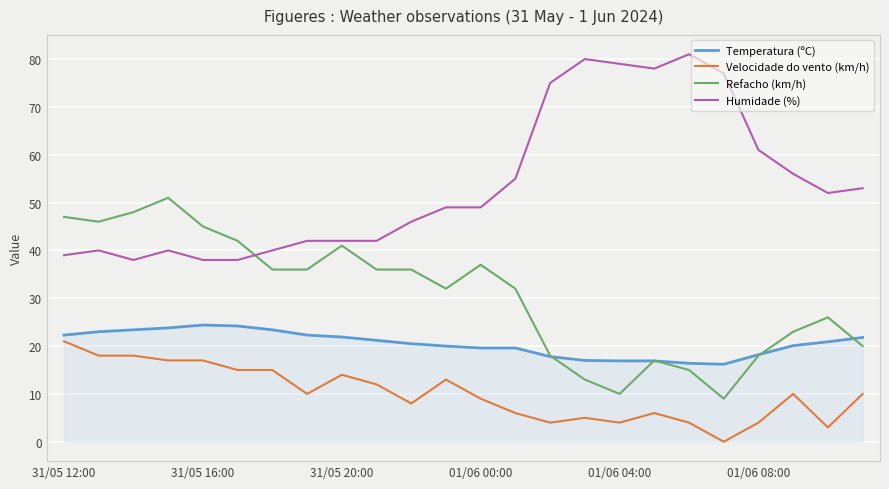

What is the sum of all Humidade (%) values?

1290.0